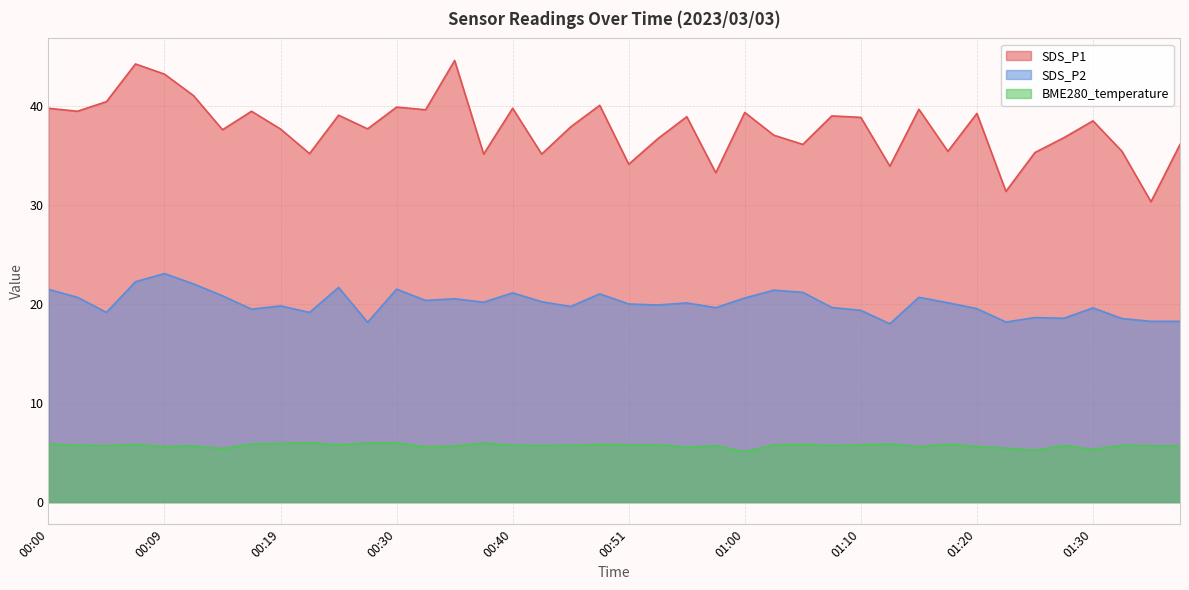

How many values in the SDS_P2 series are below 20?

19